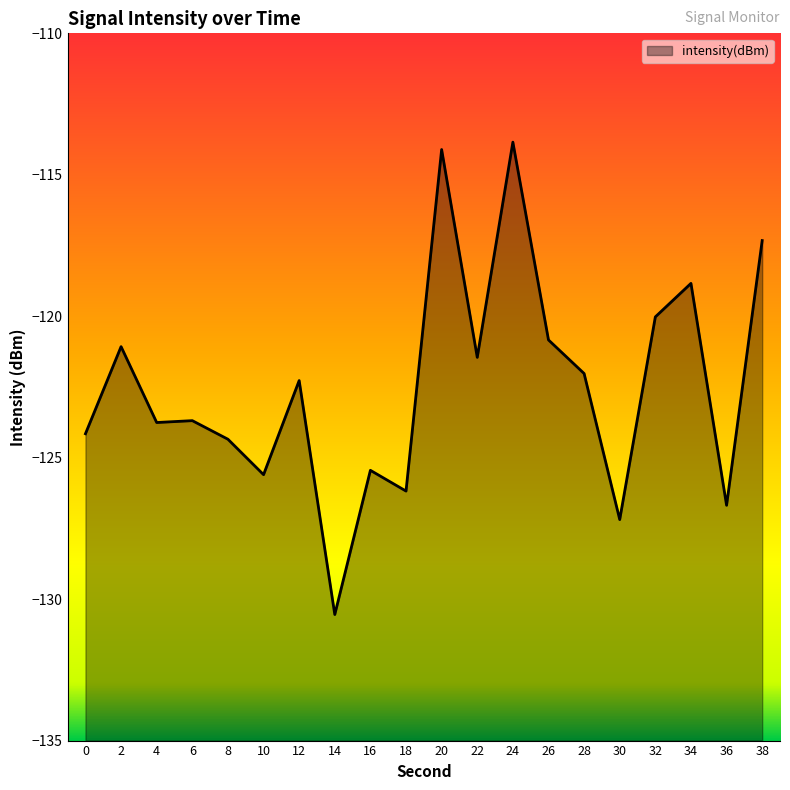

The chart shows a value of -113.8 at 24. True or false?

True